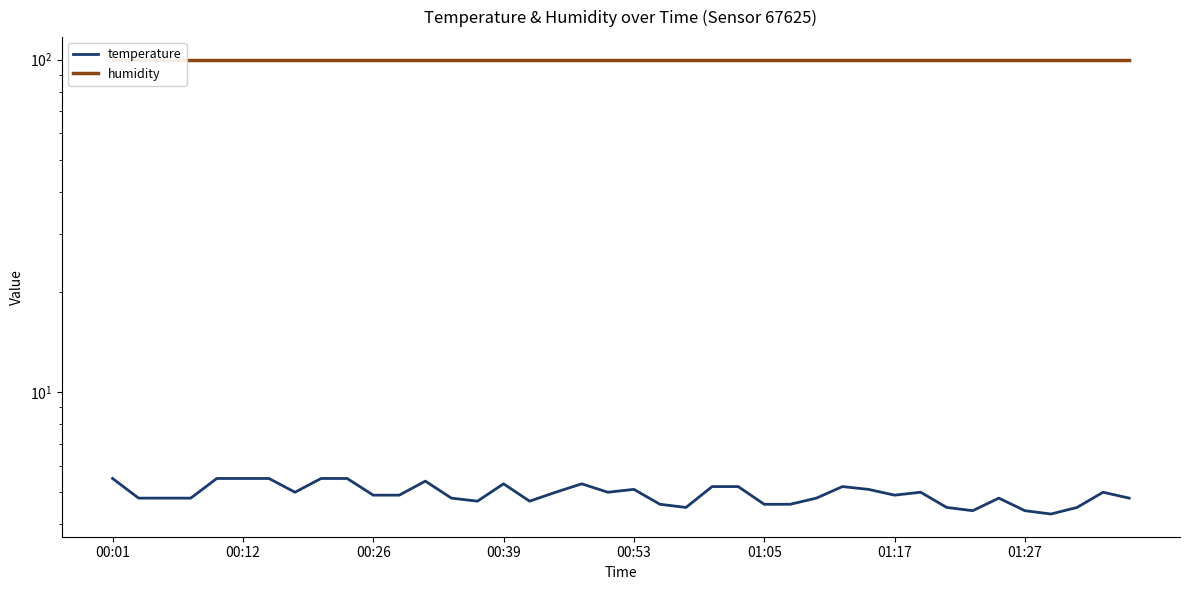

Reading right to left, list all the values displayed in this chart.

temperature: 4.8	5.0	4.5	4.3	4.4	4.8	4.4	4.5	5.0	4.9	5.1	5.2	4.8	4.6	4.6	5.2	5.2	4.5	4.6	5.1	5.0	5.3	5.0	4.7	5.3	4.7	4.8	5.4	4.9	4.9	5.5	5.5	5.0	5.5	5.5	5.5	4.8	4.8	4.8	5.5
humidity: 99.9	99.9	99.9	99.9	99.9	99.9	99.9	99.9	99.9	99.9	99.9	99.9	99.9	99.9	99.9	99.9	99.9	99.9	99.9	99.9	99.9	99.9	99.9	99.9	99.9	99.9	99.9	99.9	99.9	99.9	99.9	99.9	99.9	99.9	99.9	99.9	99.9	99.9	99.9	99.9